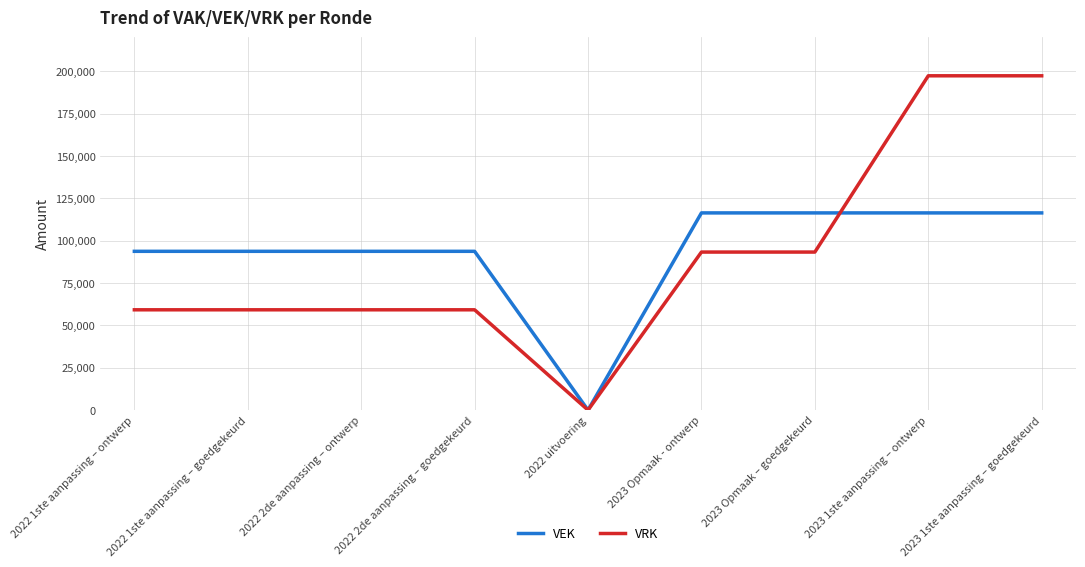

Rank the series by their maximum value, from highest to lowest.

VRK, VEK